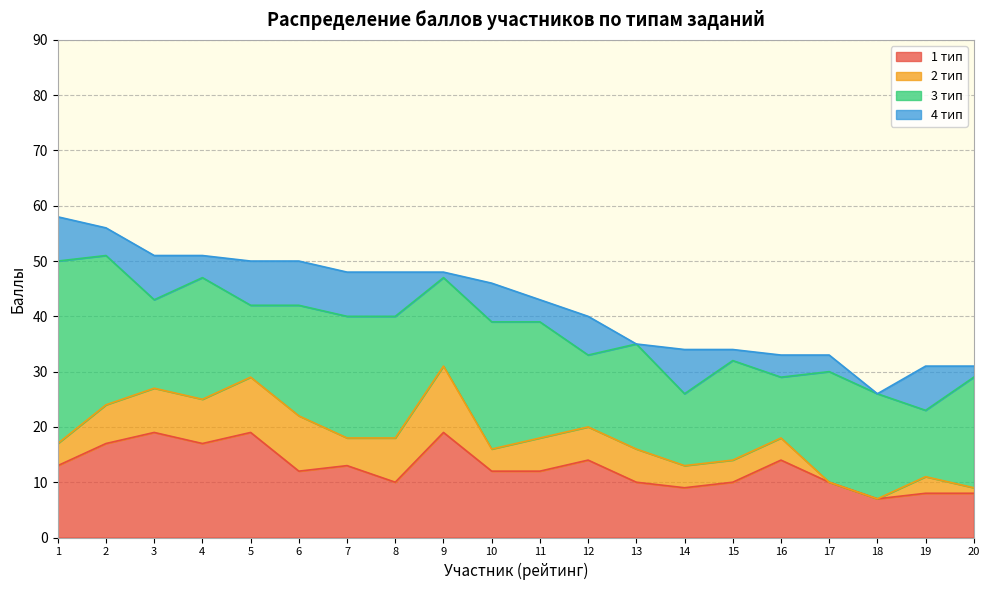

What is the value of the 1 тип point at the 3rd from the left?

19